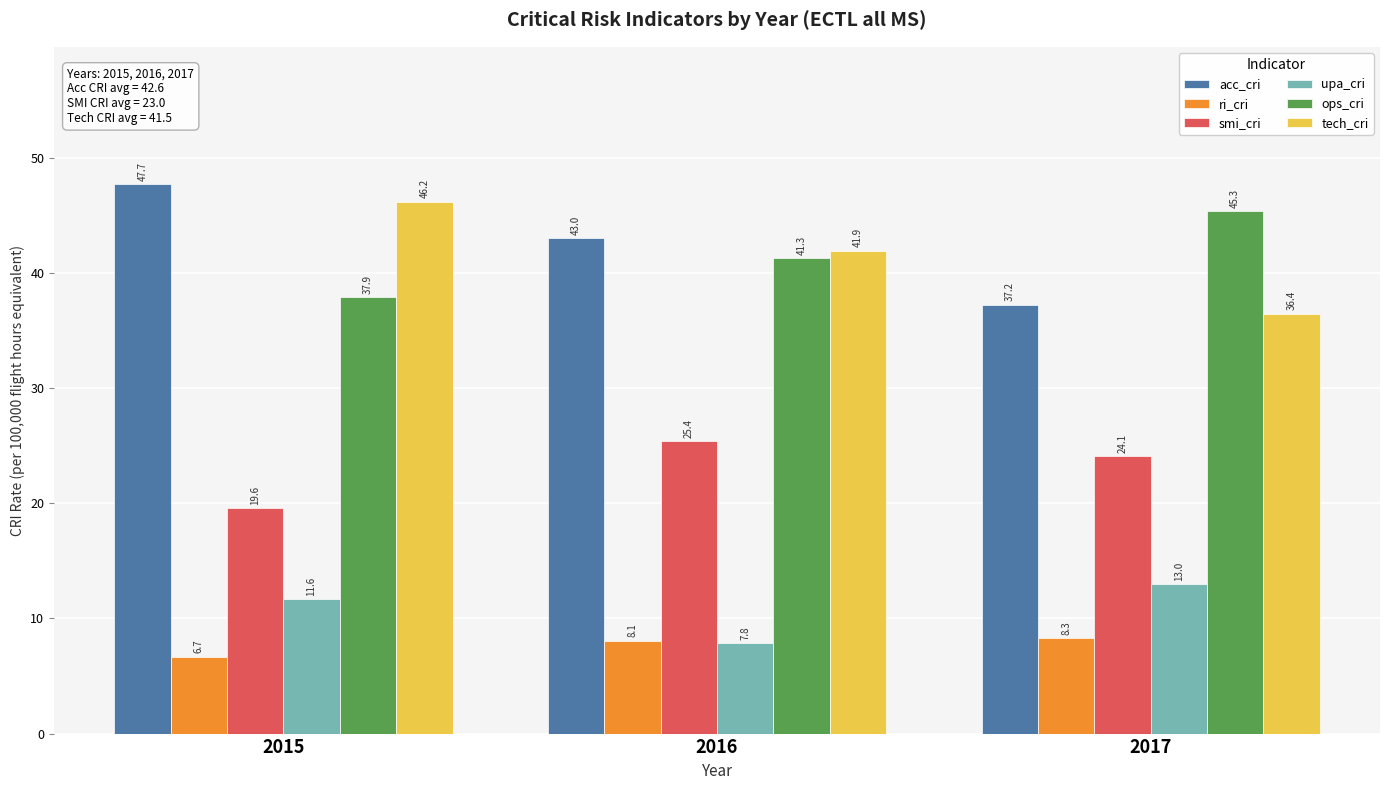

What value does the smi_cri series have at 2016?

25.4